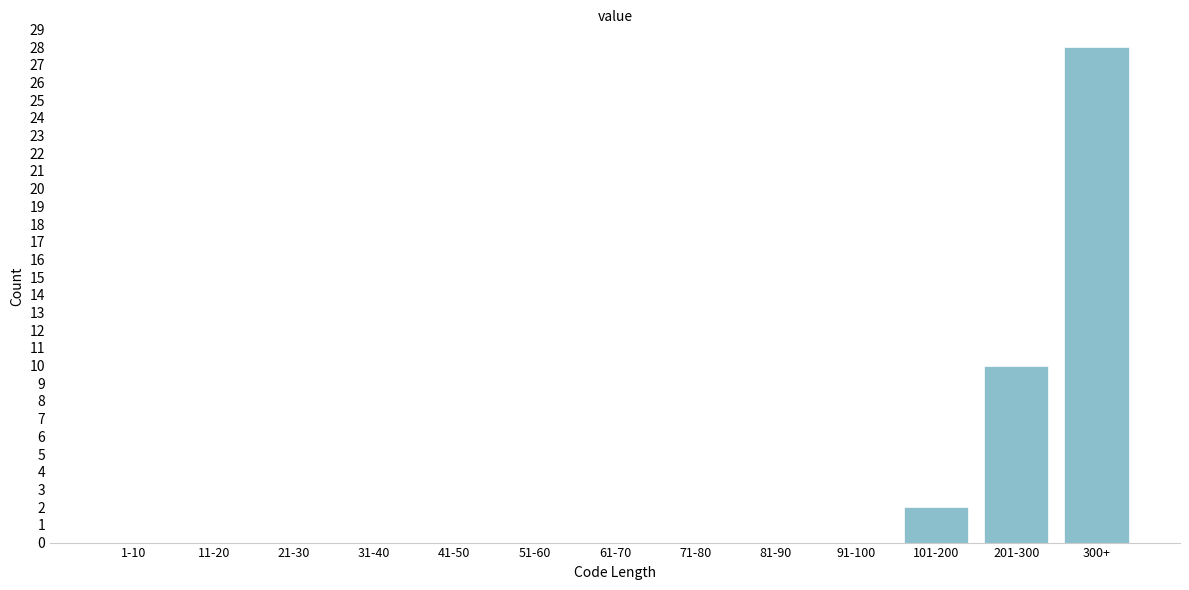

Reading left to right, extract all data points from this chart.

1-10=0	11-20=0	21-30=0	31-40=0	41-50=0	51-60=0	61-70=0	71-80=0	81-90=0	91-100=0	101-200=2	201-300=10	300+=28